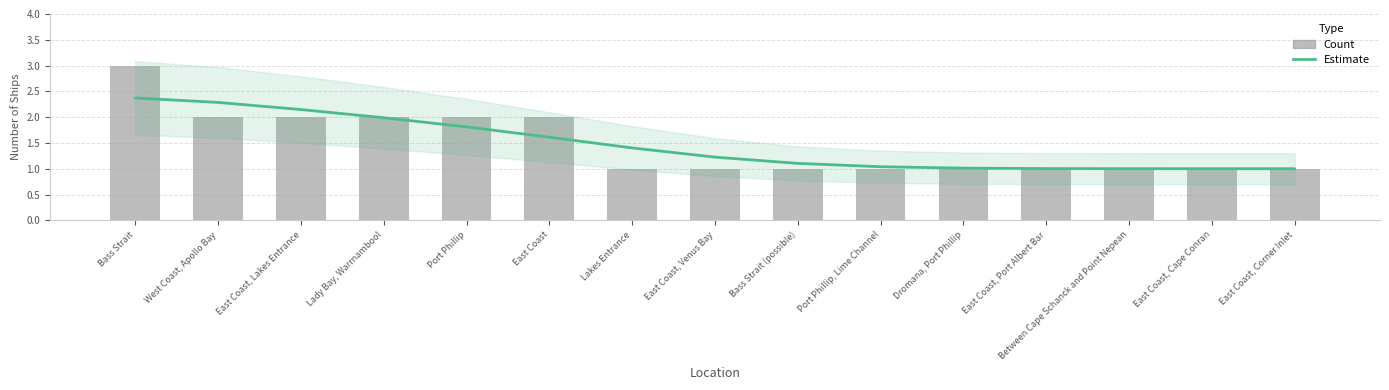

Which series has the widest spread of values?

Count